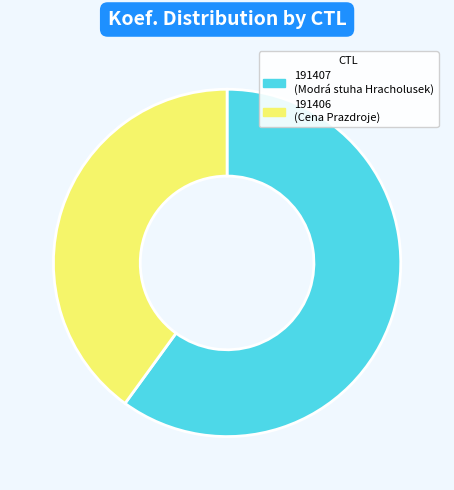

True or false: 191407 accounts for 60% of the total.

True